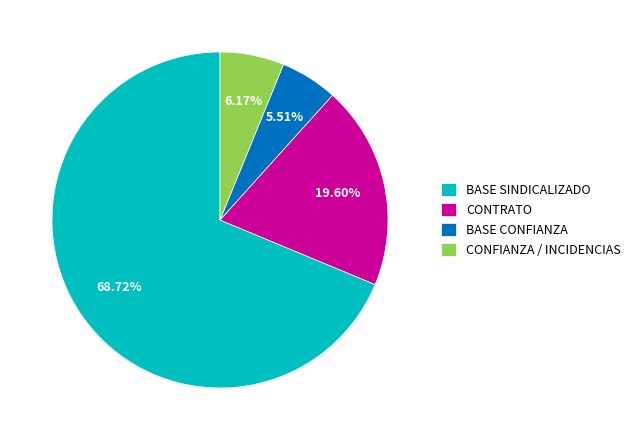

What is the ratio of the value at BASE SINDICALIZADO to the value at CONFIANZA / INCIDENCIAS?

11.1